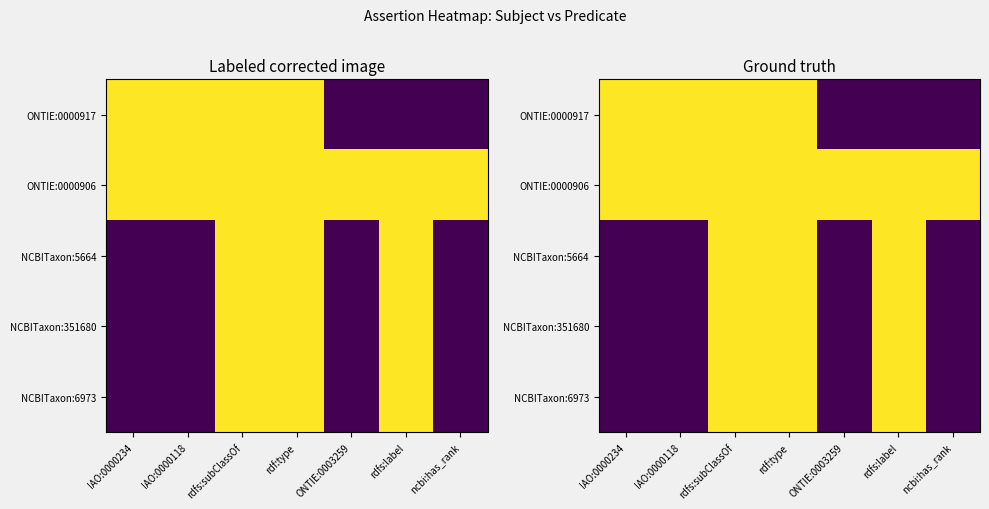

How many distinct data groups are displayed?

5